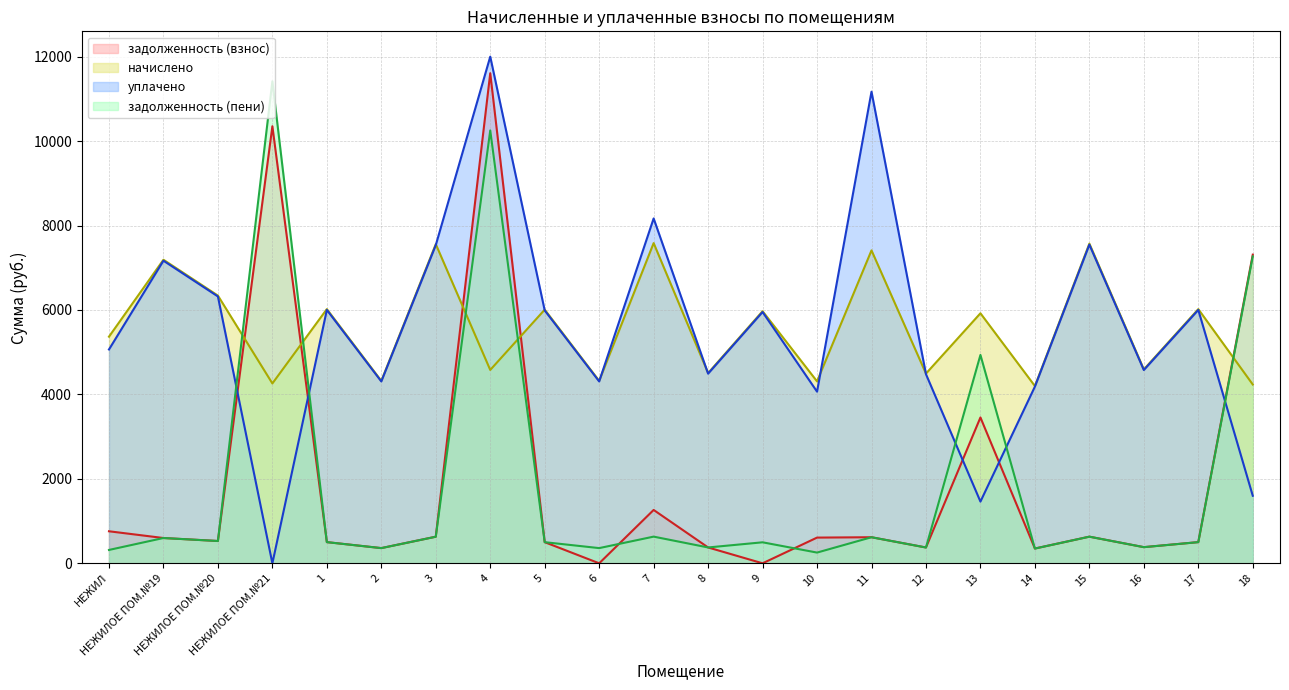

What is the value of the задолженность (взнос) (линия) point at the 20th from the left?

382.7